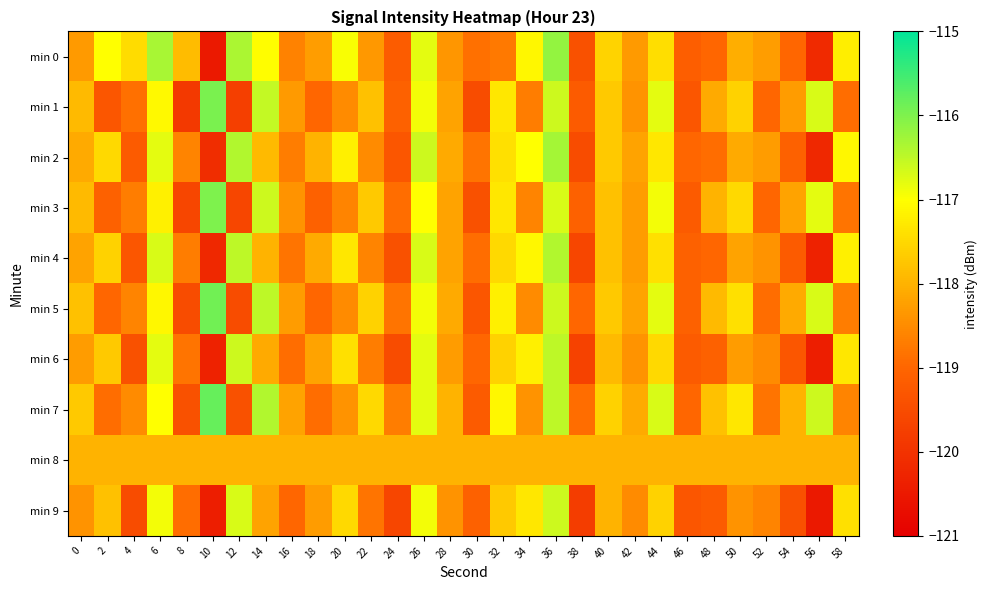

List the series in order of their peak value, lowest first.

min 8, min 9, min 6, min 4, min 2, min 0, min 3, min 1, min 5, min 7